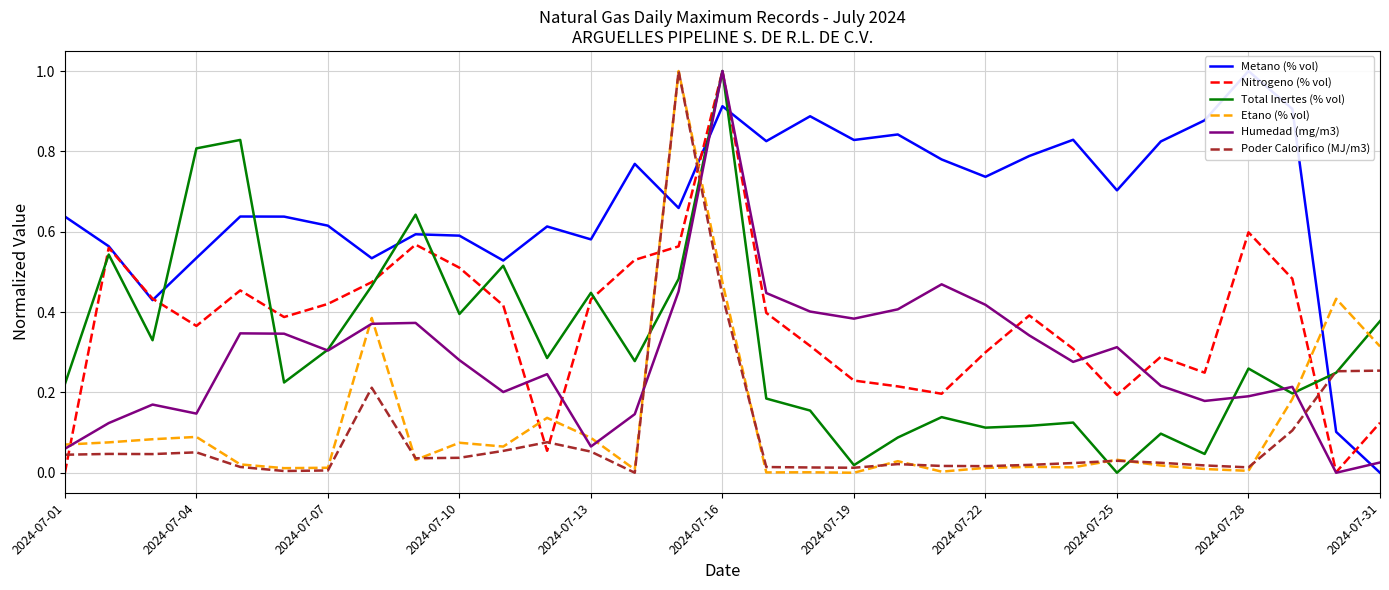

What is the maximum value for Etano (% vol)?

1.0